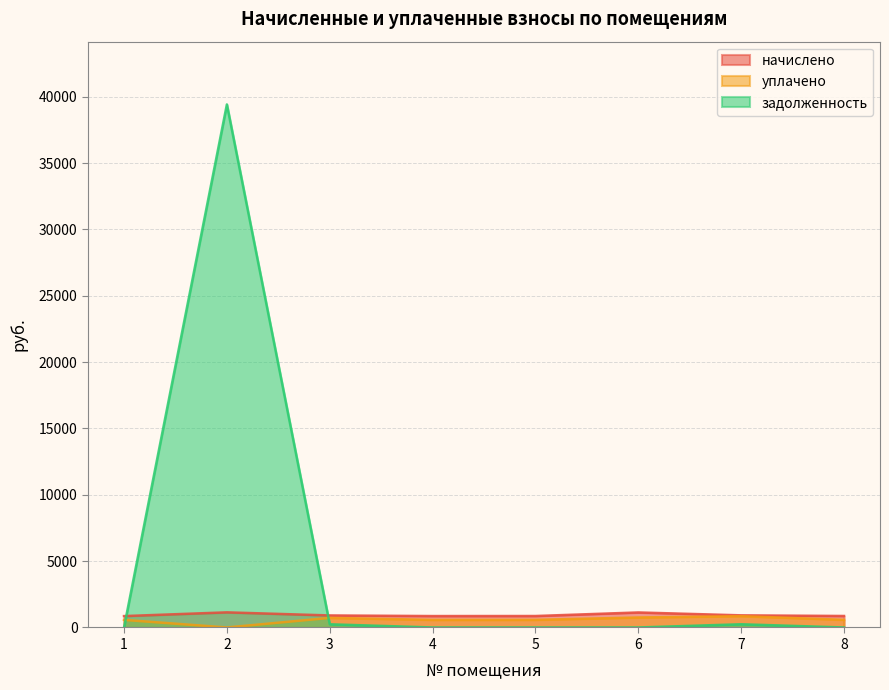

How many interior local valleys does the уплачено series have?

2